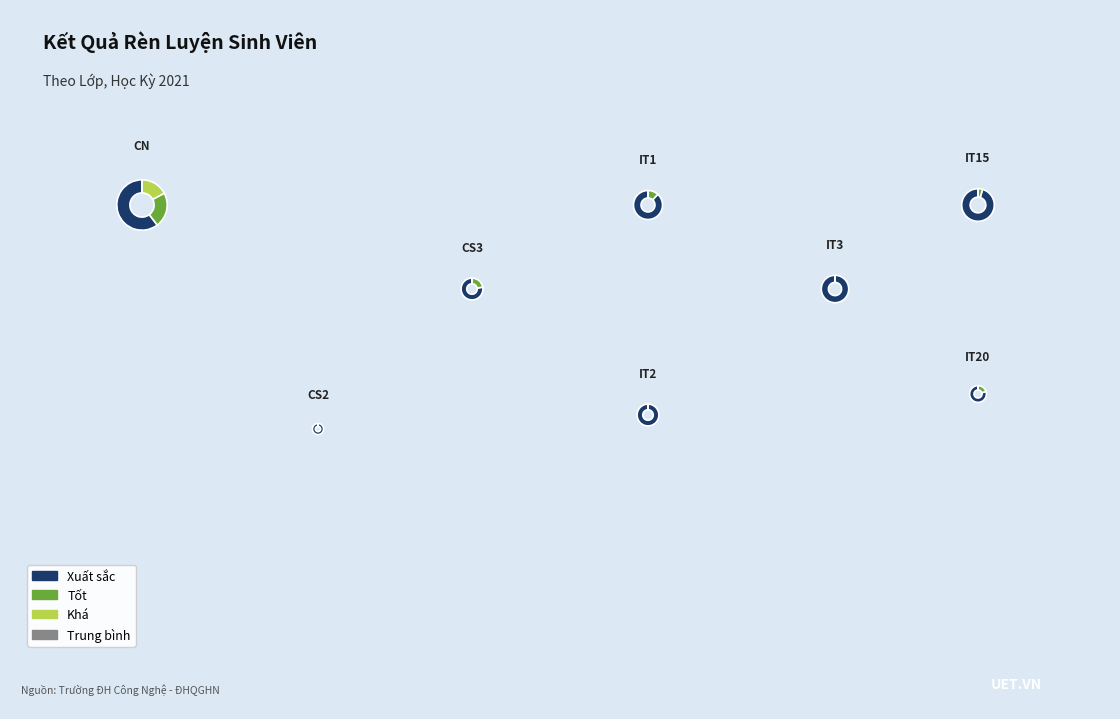

Which series changed the most between QH-2021-I/CQ-I-IT1 and QH-2021-I/CQ-I-IT3?

Tốt